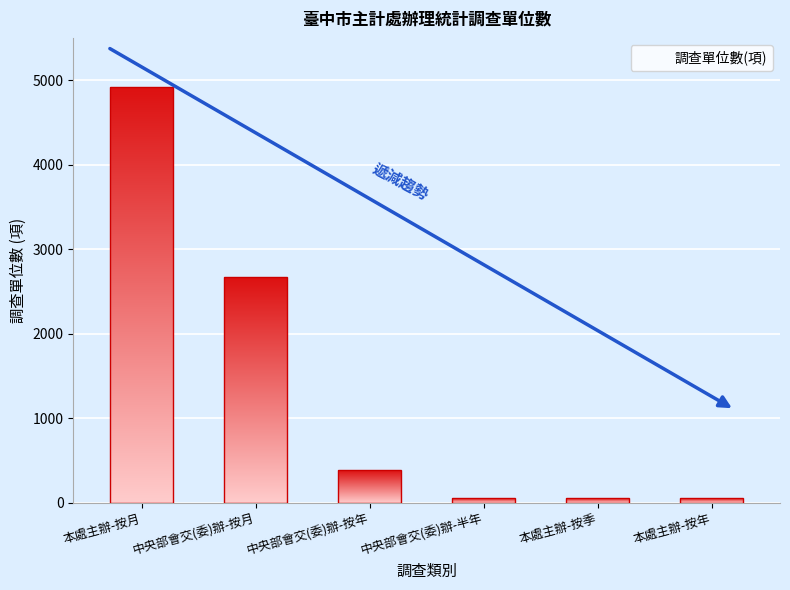

Reading left to right, extract all data points from this chart.

本處主辦-按月=4916	中央部會交(委)辦-按月=2670	中央部會交(委)辦-按年=380	中央部會交(委)辦-半年=0	本處主辦-按季=0	本處主辦-按年=0